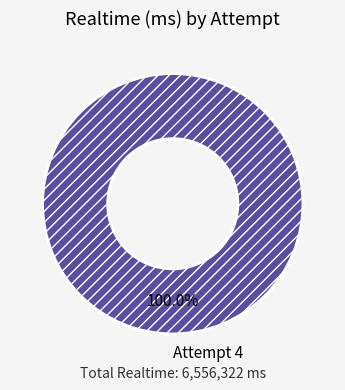

Which slice represents more than half of the pie?

Attempt 4